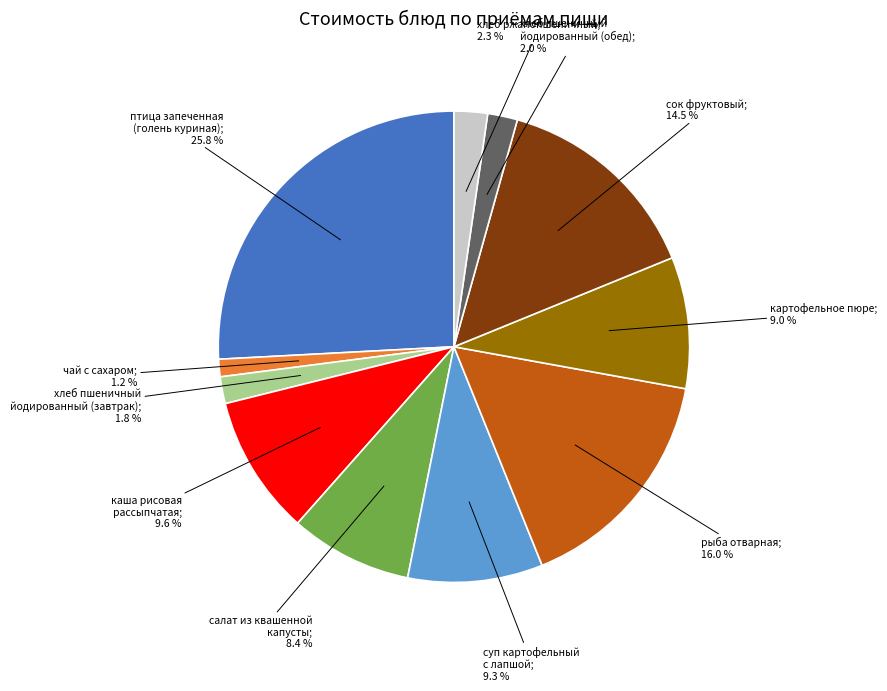

Is there any slice that represents more than half of the pie?

No